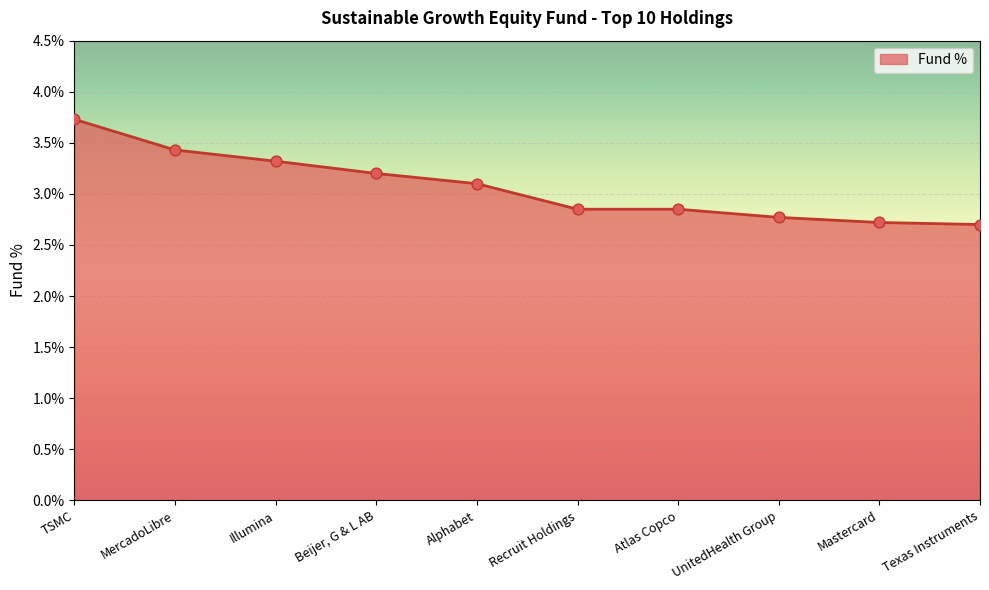

Between Alphabet and Recruit Holdings, which is larger?

Alphabet